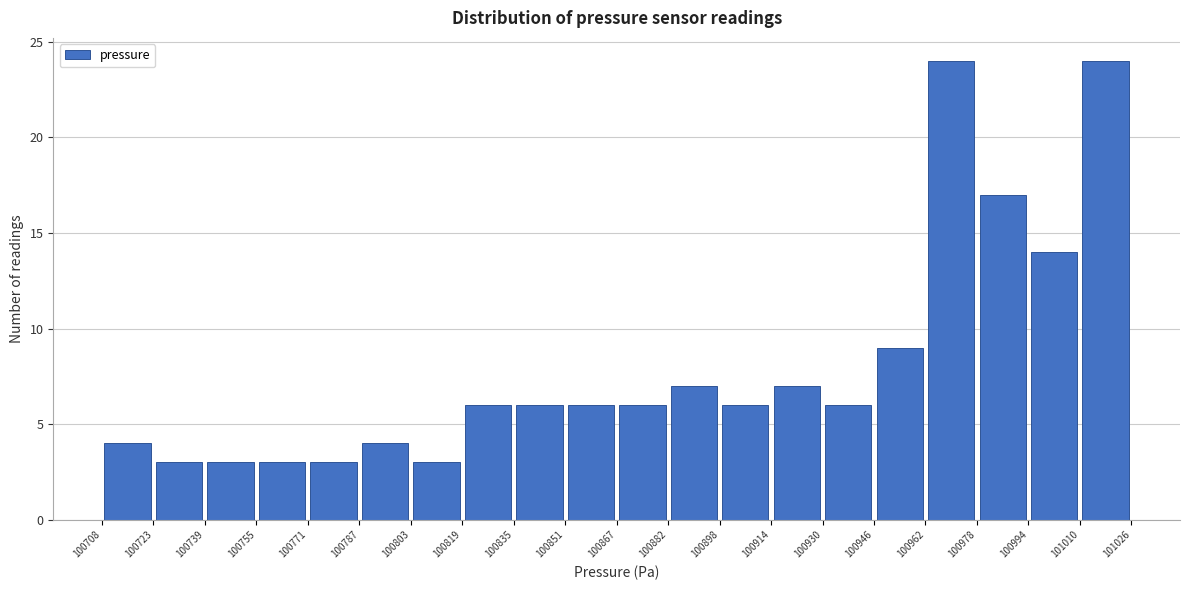

How tall is the bar that spans 100978 to 100994 on the x-axis? The values are not printed on the chart, so give them approximately, as read against the axis.

17